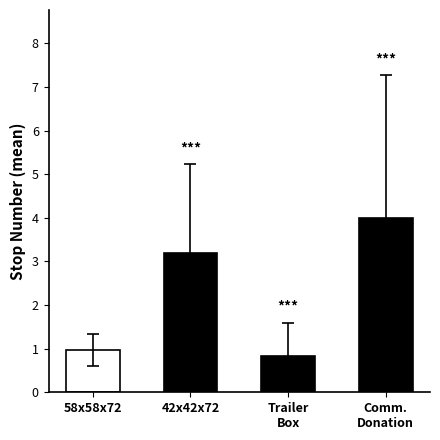

List the labels in order of value, largest first.

Comm.
Donation, 42x42x72, 58x58x72, Trailer
Box